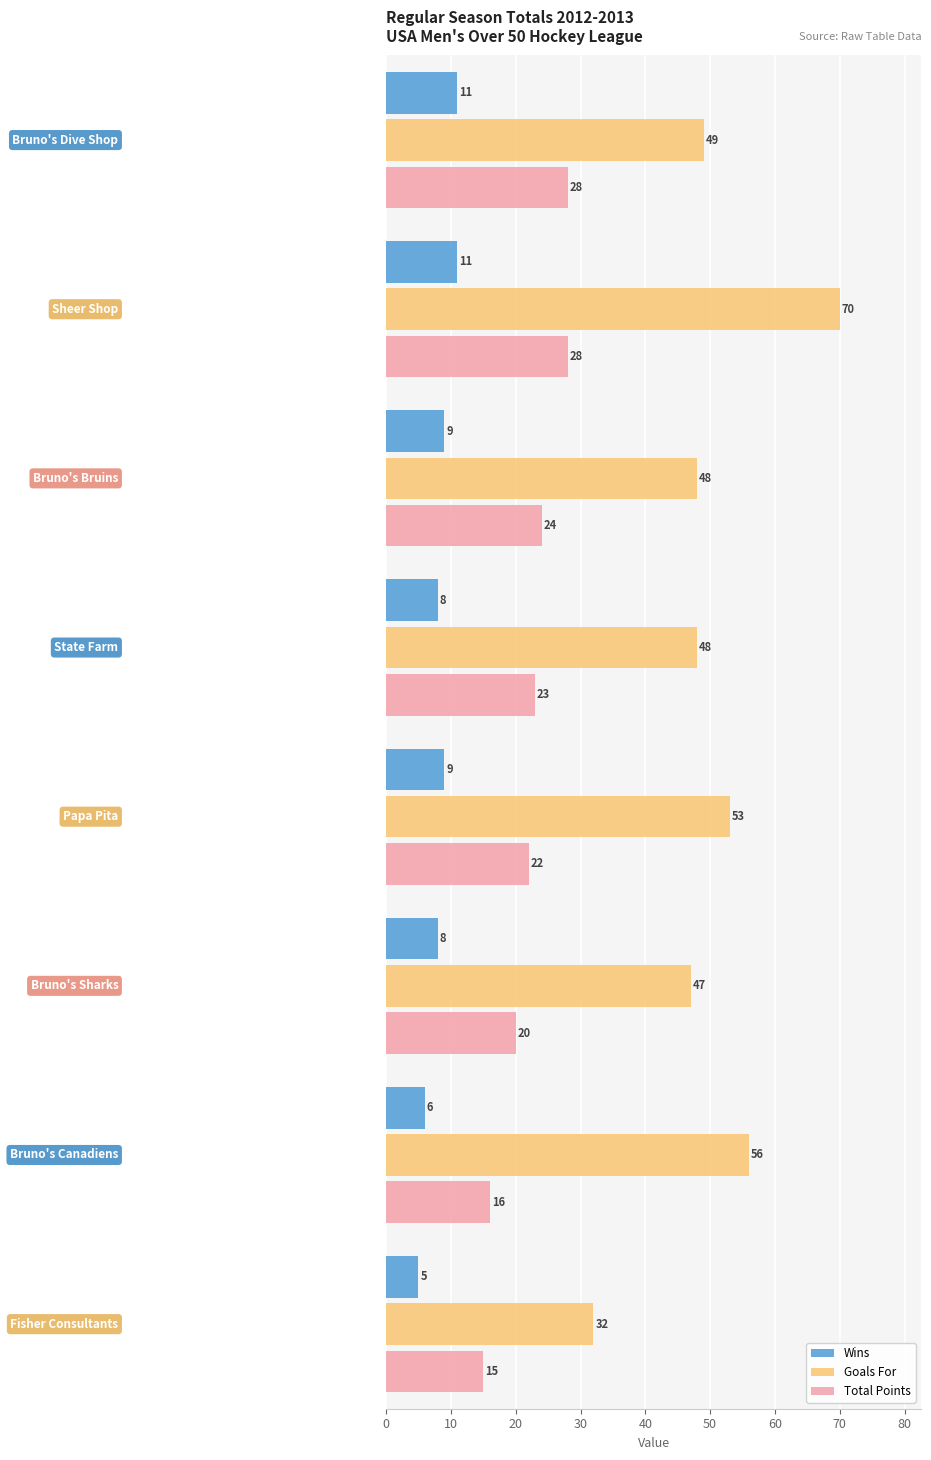

Which series has the largest range (max minus min)?

Goals For